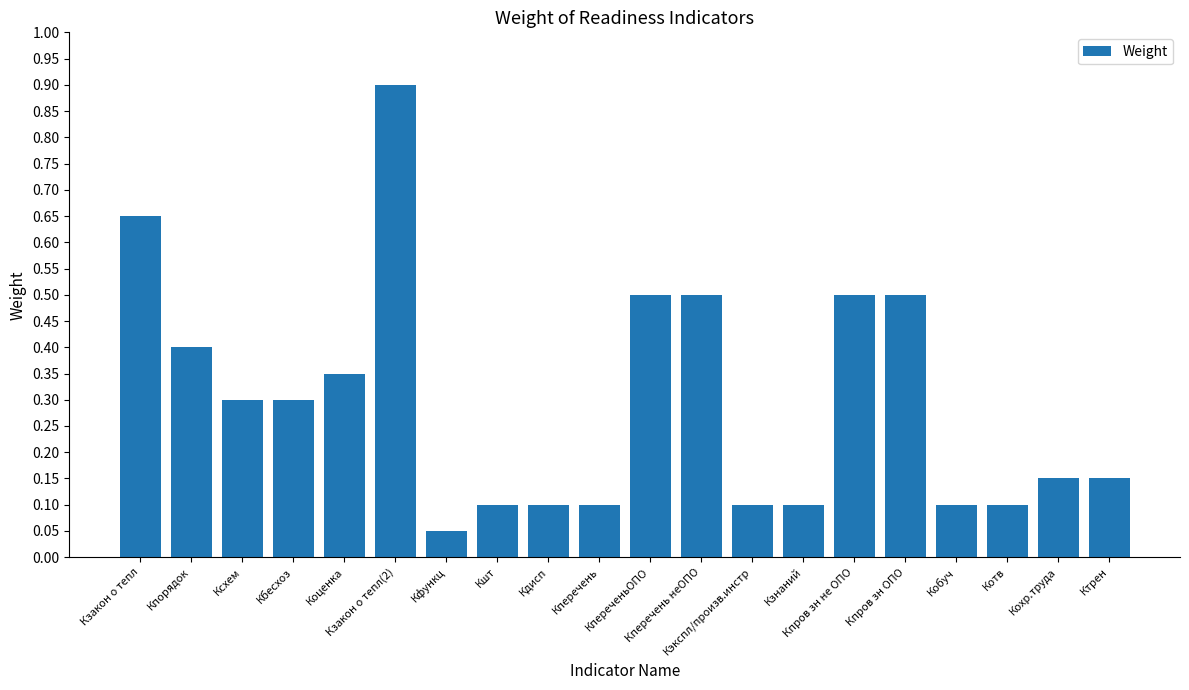

What is the greatest value displayed?

0.9